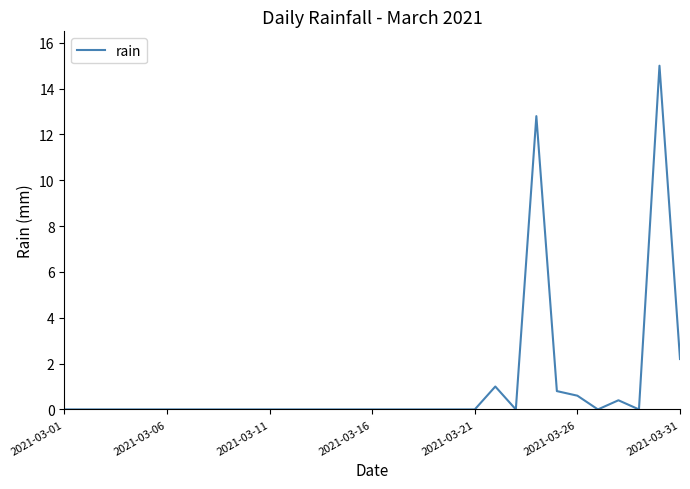

What is the difference between the maximum and minimum values?

15.0